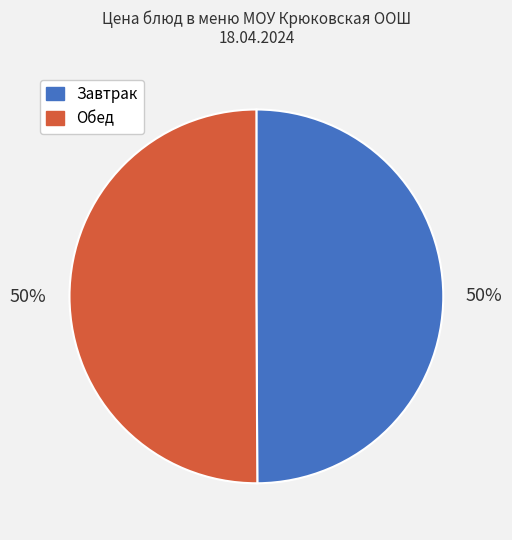

How many segments does this pie chart have?

2